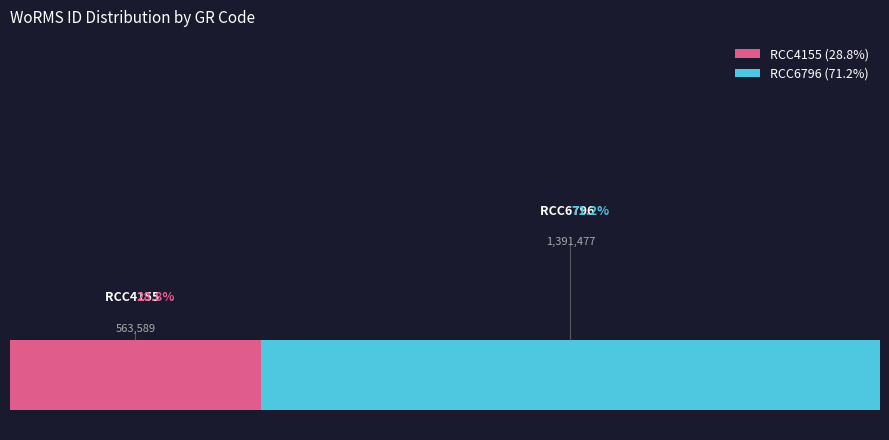

Does any single category account for the majority?

Yes